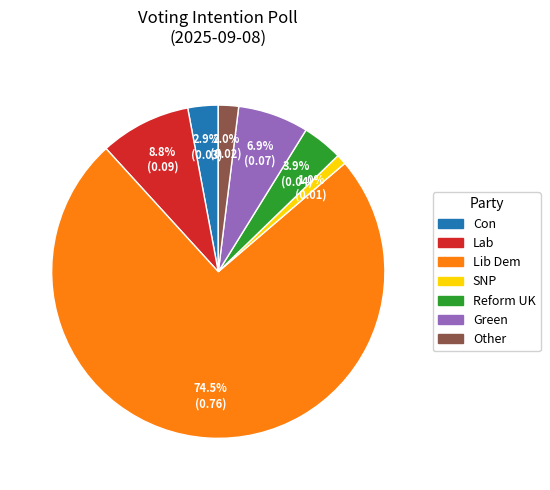

Is there a majority slice in this chart?

Yes